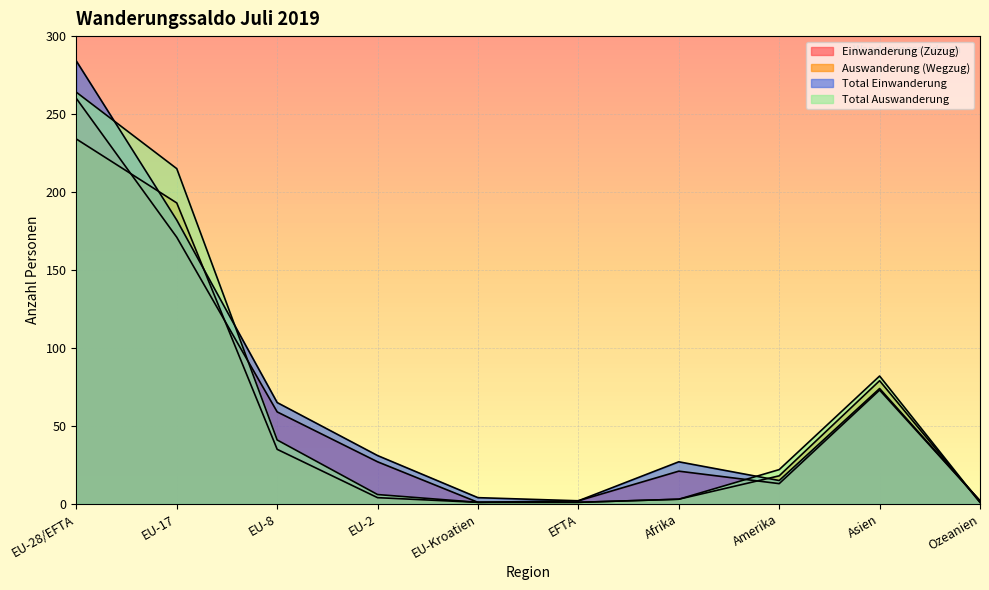

Rank the series at EFTA from lowest to highest value.

Auswanderung (Wegzug), Total Auswanderung, Einwanderung (Zuzug), Total Einwanderung